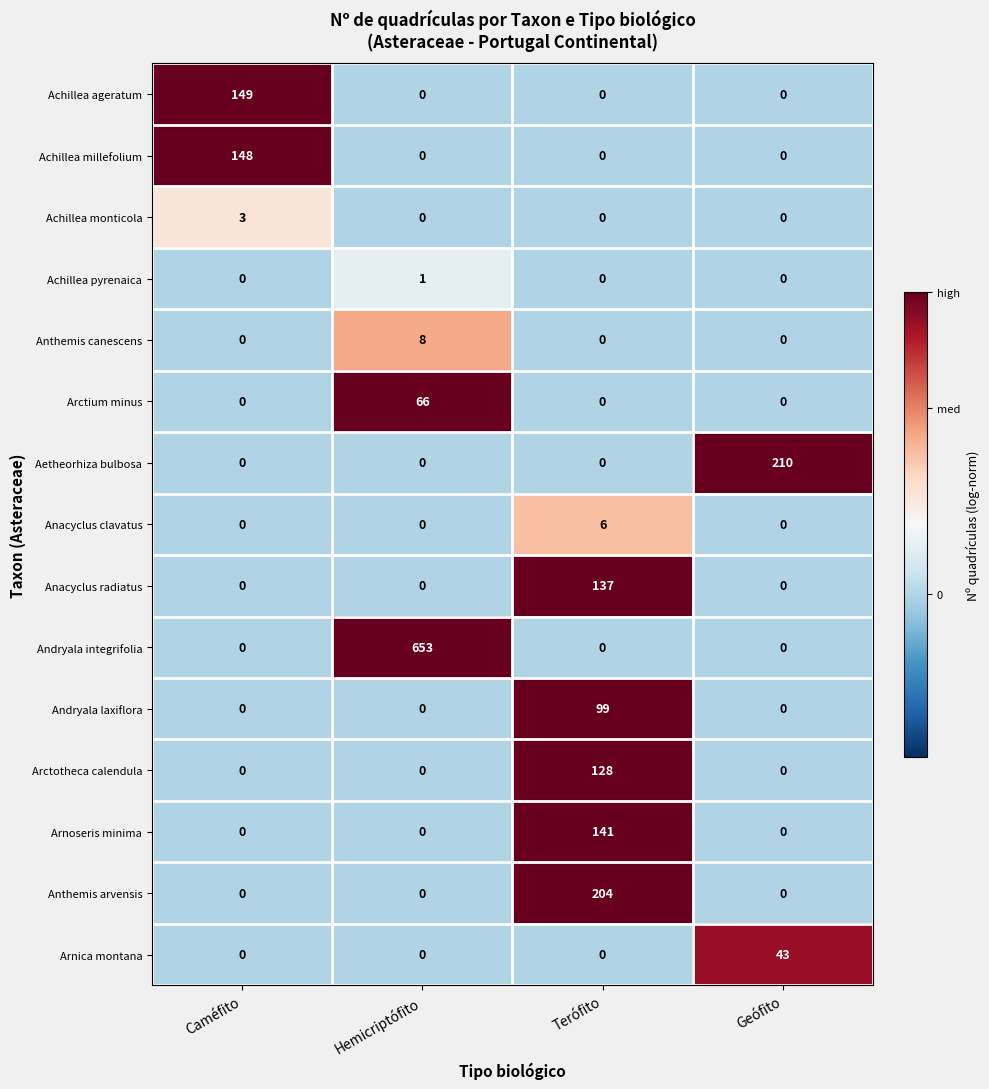

True or false: Andryala laxiflora has a value of 0 at Caméfito.

True